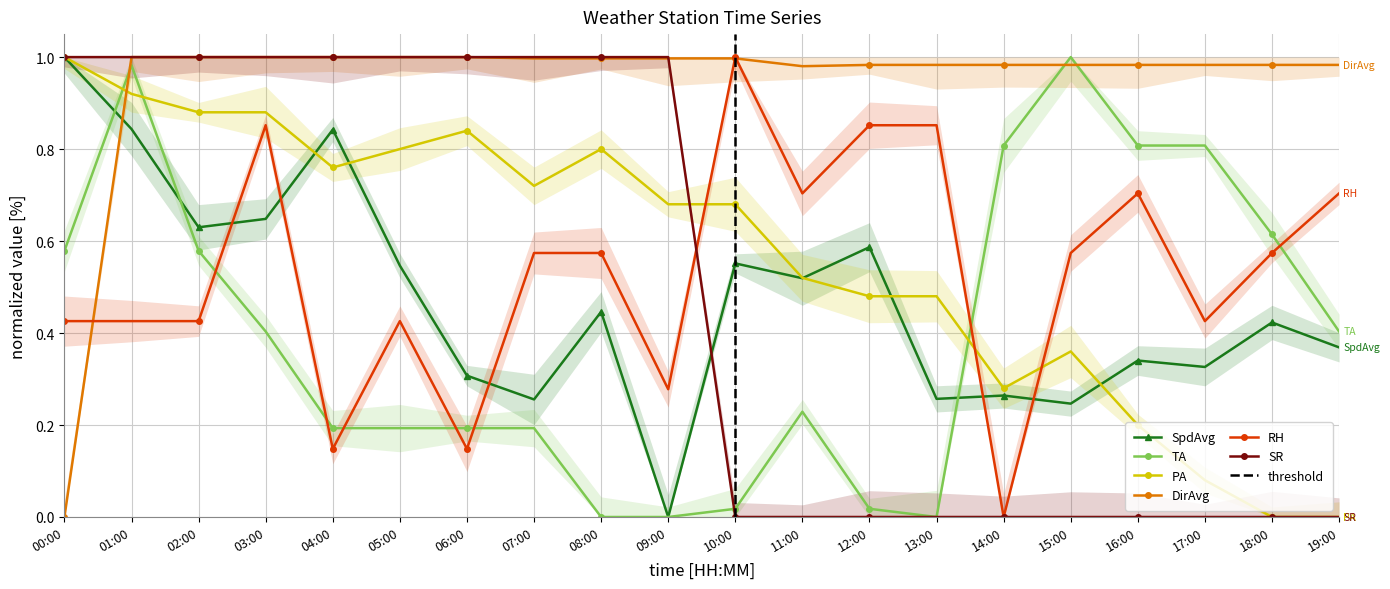

After their last crossing, which series has the higher values: DirAvg or SpdAvg?

DirAvg